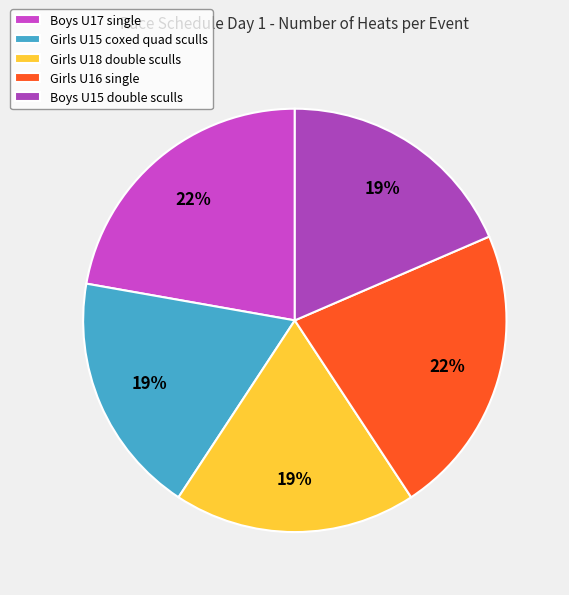

How many slices are in this pie chart?

5